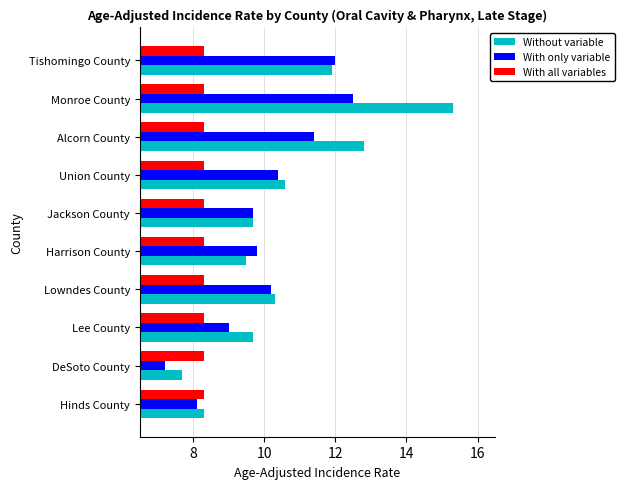

At which label is With only variable closest to 9?

Lee County